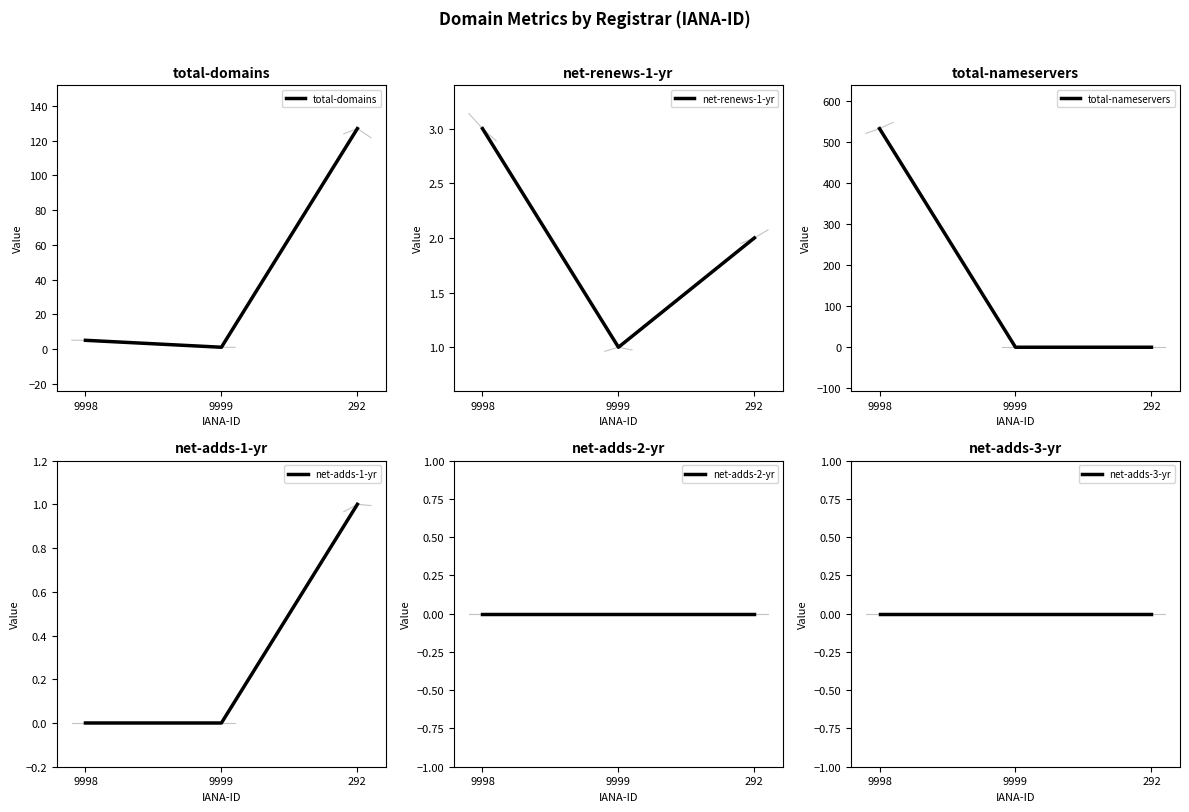

What is the sum of the net-renews-1-yr values at 9998 and 9999?

4